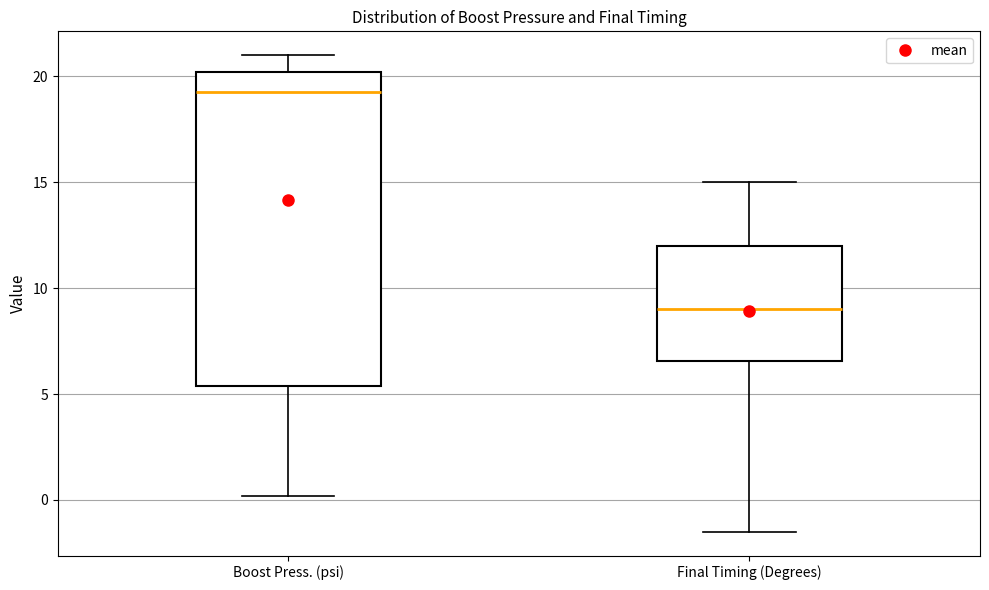

Comparing the boxes themselves (not the whiskers), which one is the tallest?

Boost Press. (psi)